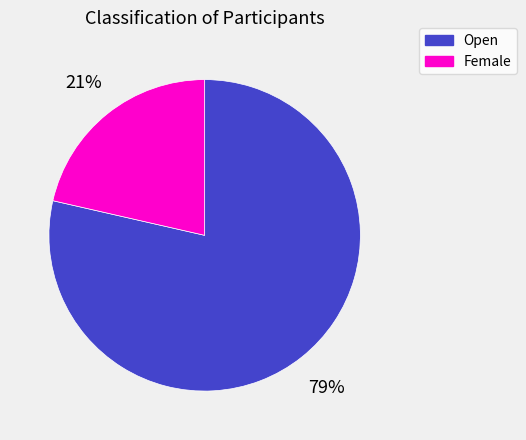

What is the smallest slice in the pie chart?

Female